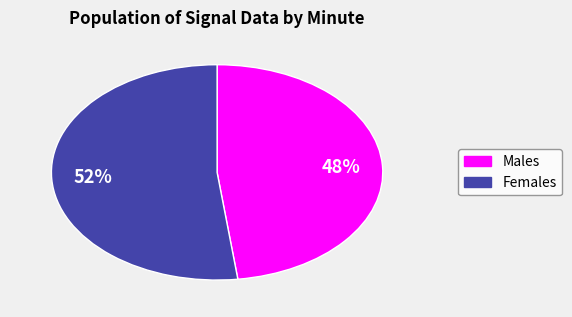

The Males slice represents 48% of the pie. True or false?

True